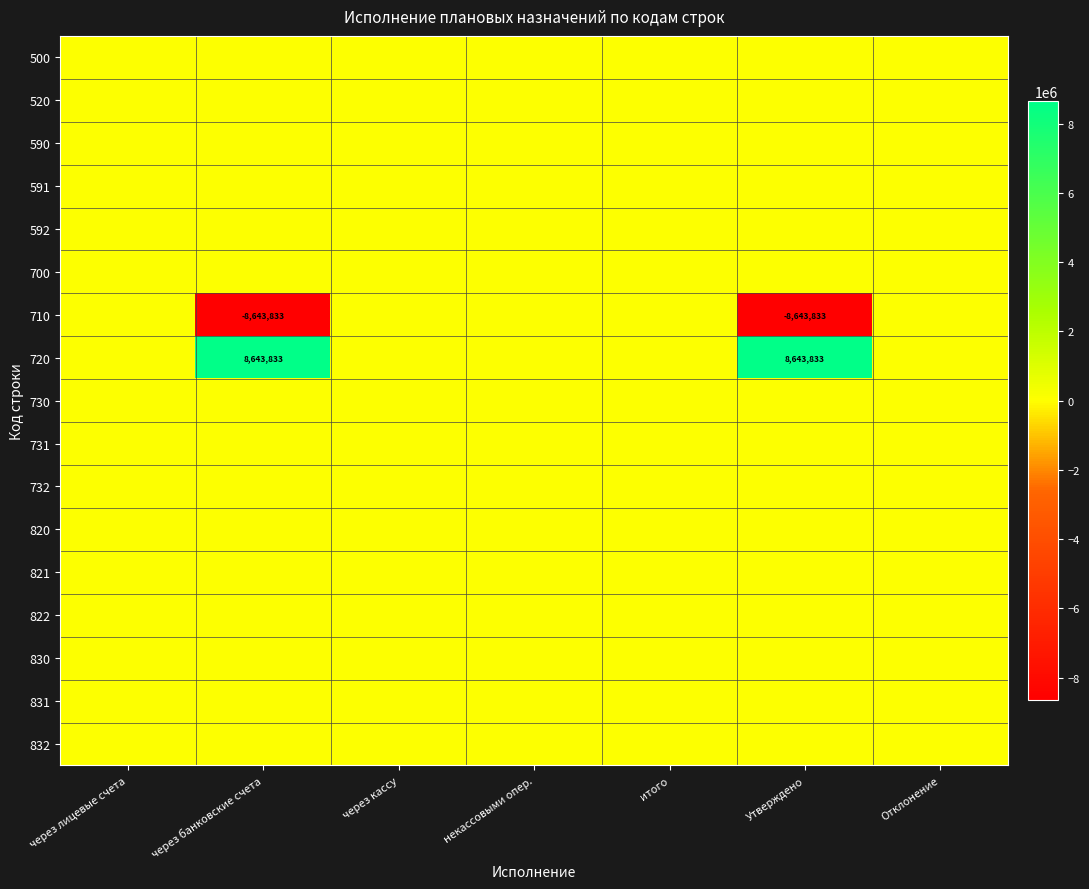

Count the number of data series in this chart.

17